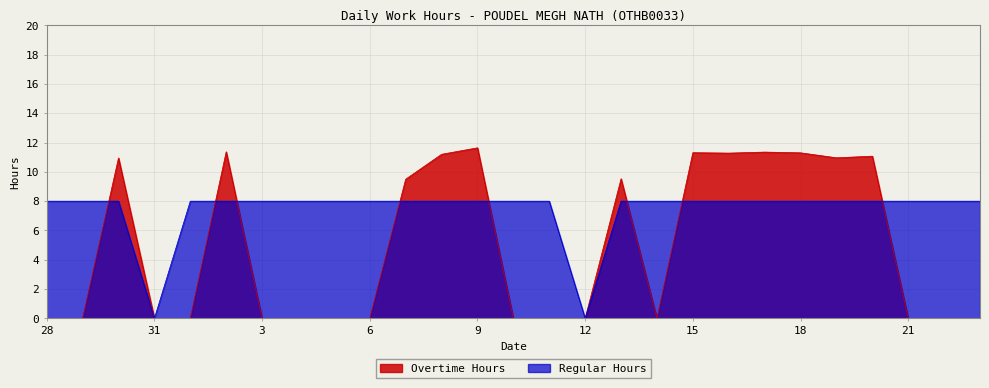

Does the chart display data point markers on the line(s)?

No